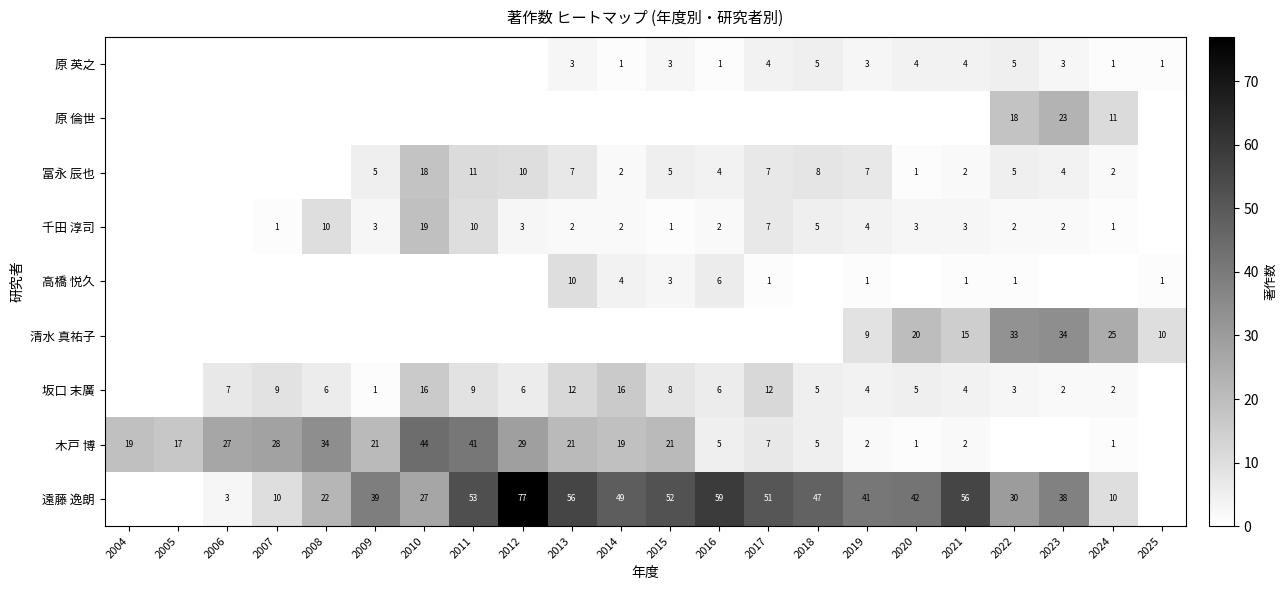

What is the sum of the 坂口 末廣 values at 2023 and 2007?

11